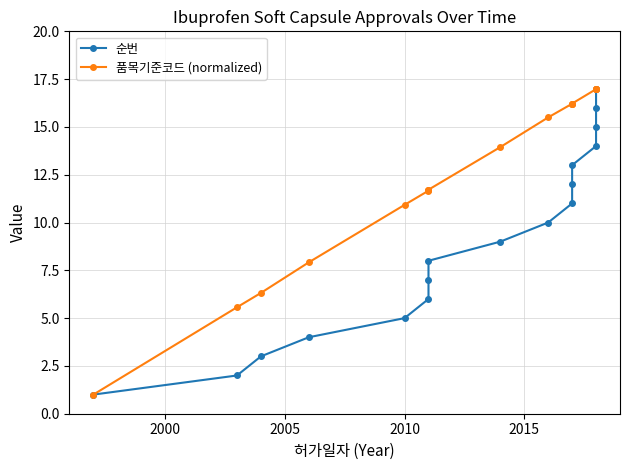

How many data points in 순번 are less than 9?

8